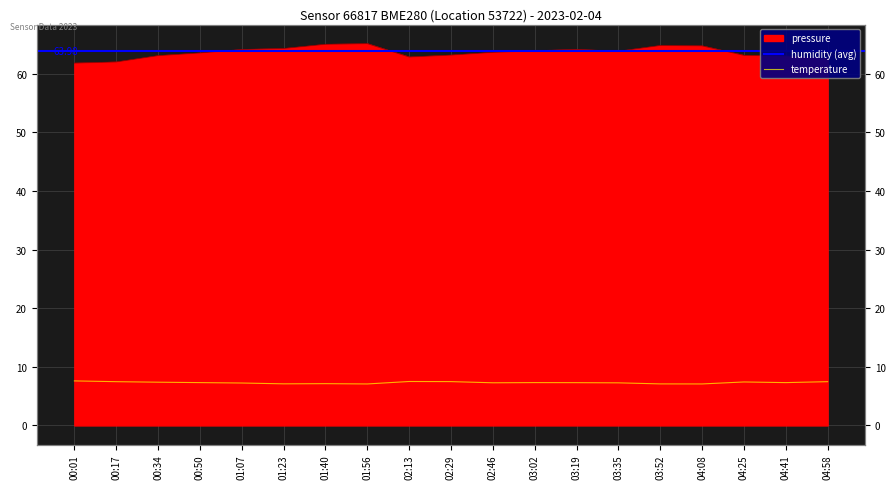

At how many categories does at least one series exceed 50?

19